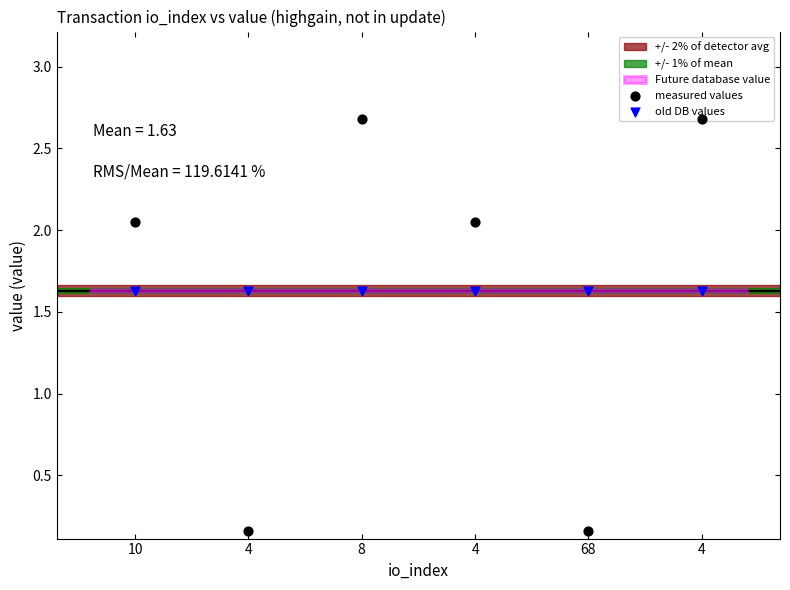

At how many categories does at least one series exceed 2?

4